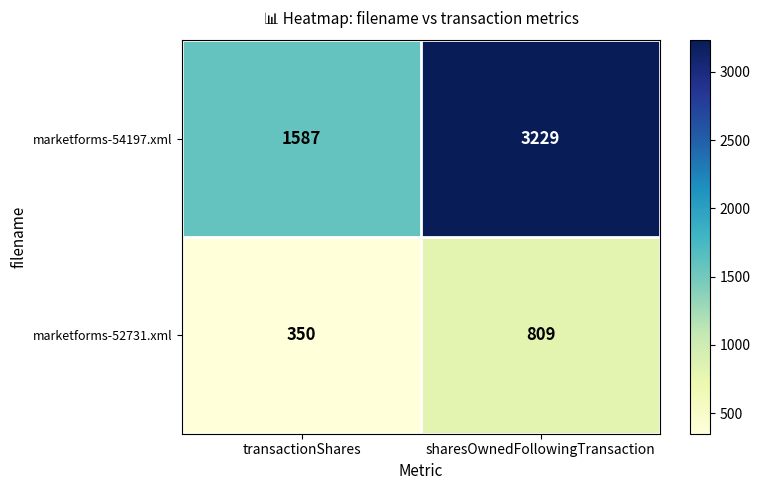

What is the total value across all series at transactionShares?

1937